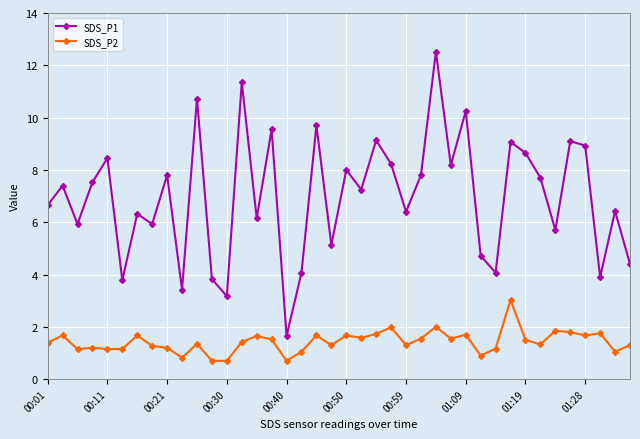

True or false: SDS_P1 and SDS_P2 cross at least once.

False